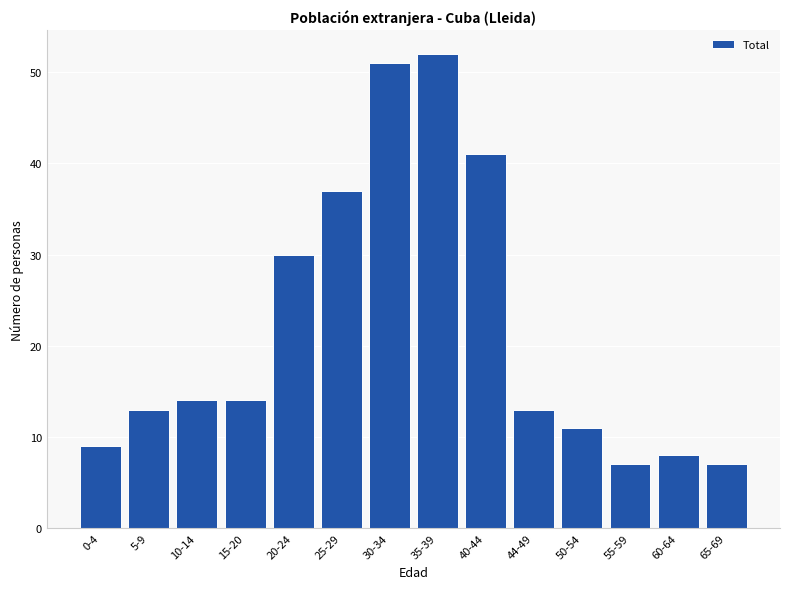

Reading left to right, extract all data points from this chart.

0-4=9	5-9=13	10-14=14	15-20=14	20-24=30	25-29=37	30-34=51	35-39=52	40-44=41	44-49=13	50-54=11	55-59=7	60-64=8	65-69=7